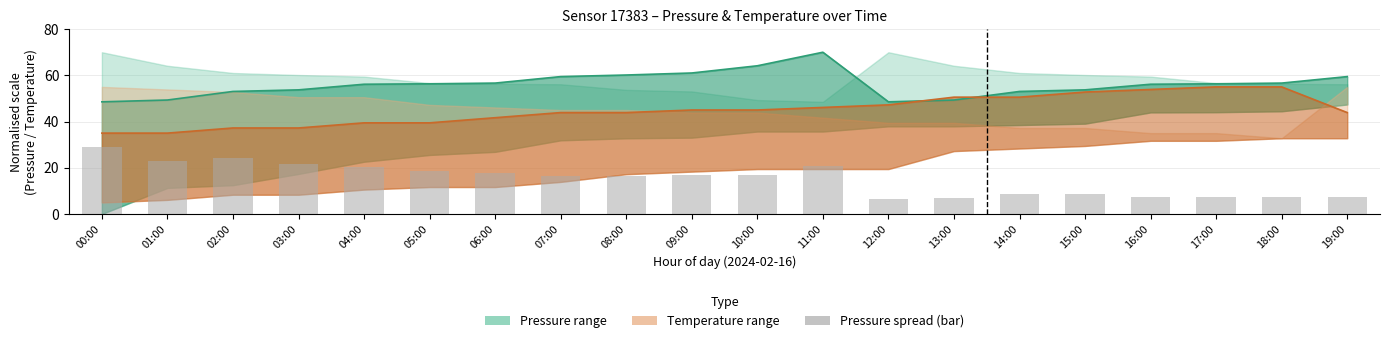

What is the sum of all values?

301.9